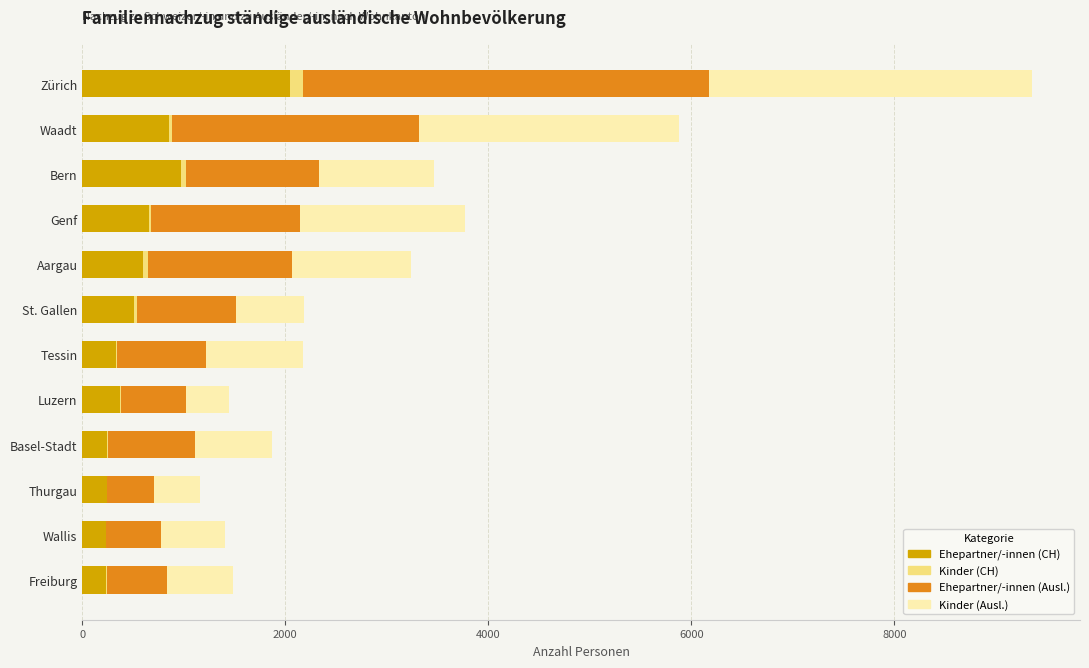

At which category is the sum across all series the highest?

Zürich